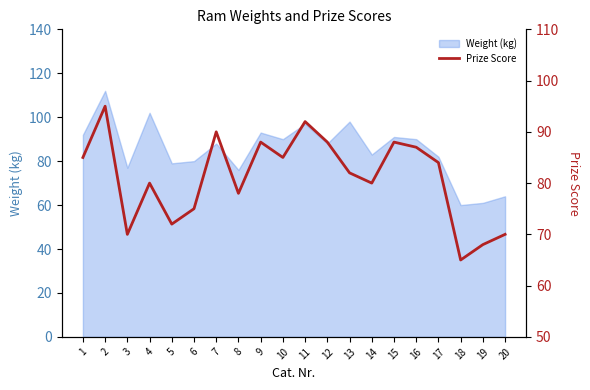

Read the value at 11.

92